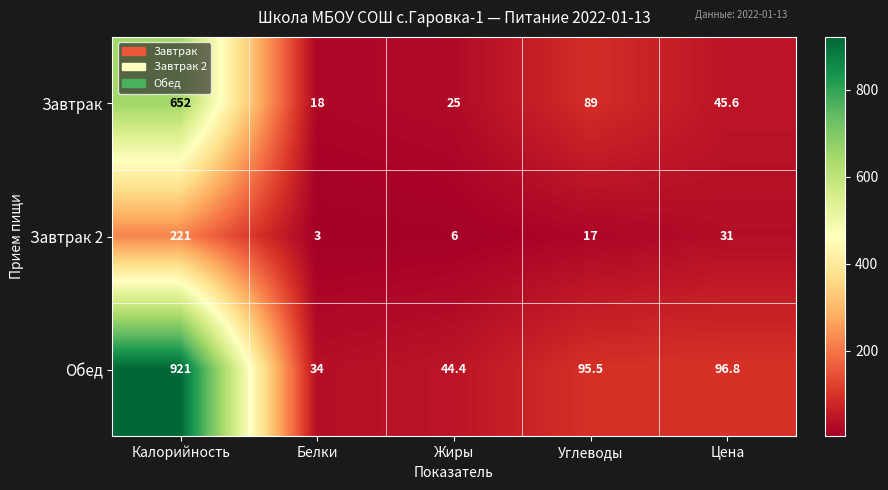

The Обед series shows 34.0 at Белки. True or false?

True